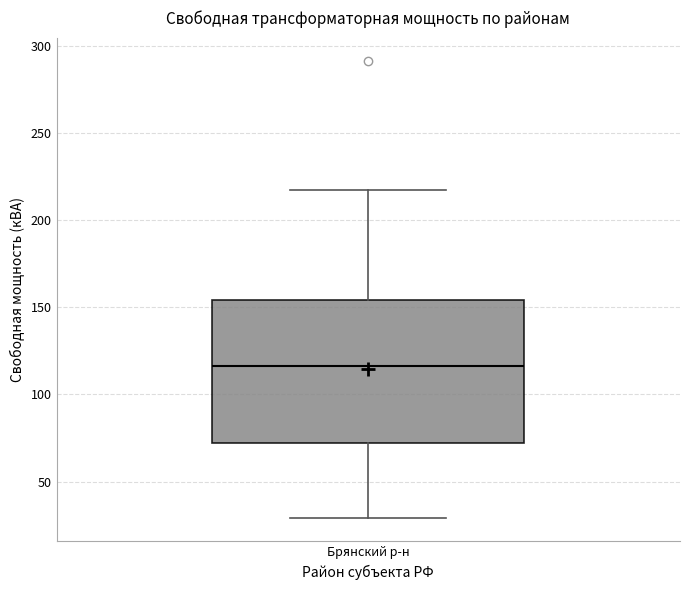

Where does the median line of the box for Брянский р-н sit on the y-axis? The values are not printed on the chart, so give them approximately, as read against the axis.

115